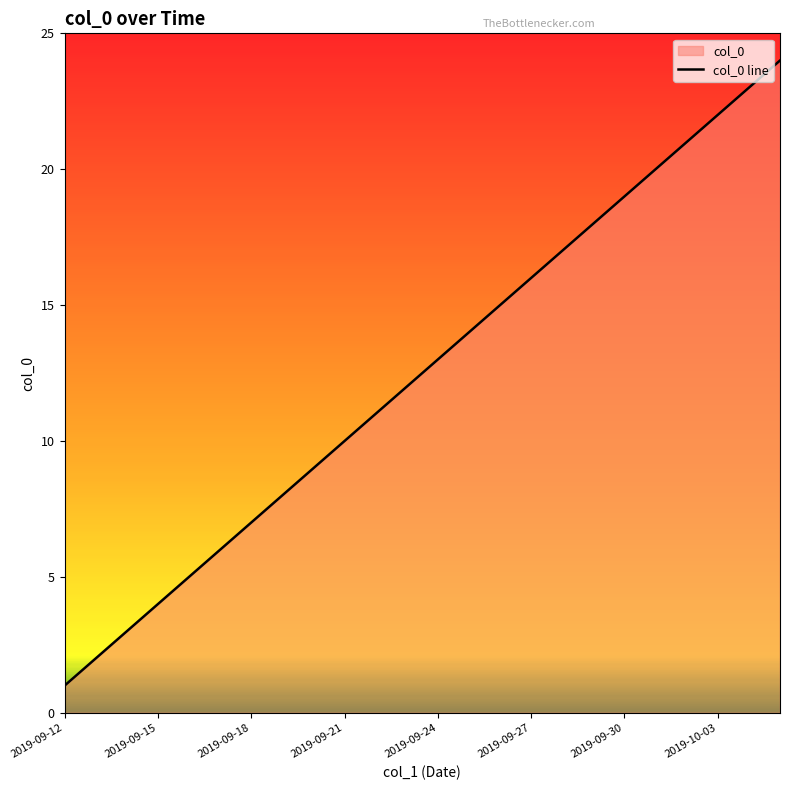

Is it true that the value at 2019-09-21 is 6?

False